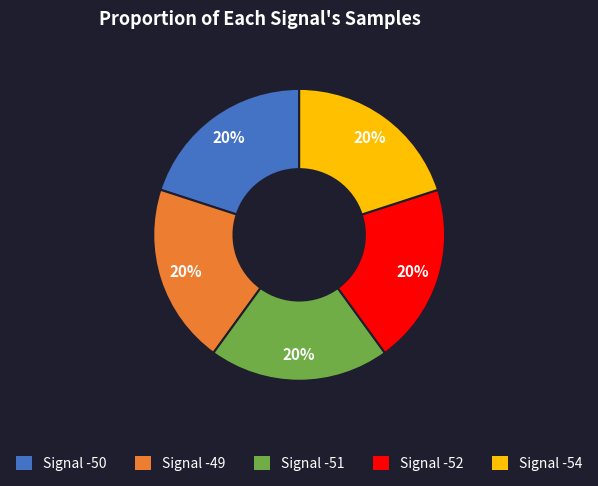

Approximately how many times larger is the value at Signal -50 compared to Signal -54?

1.0